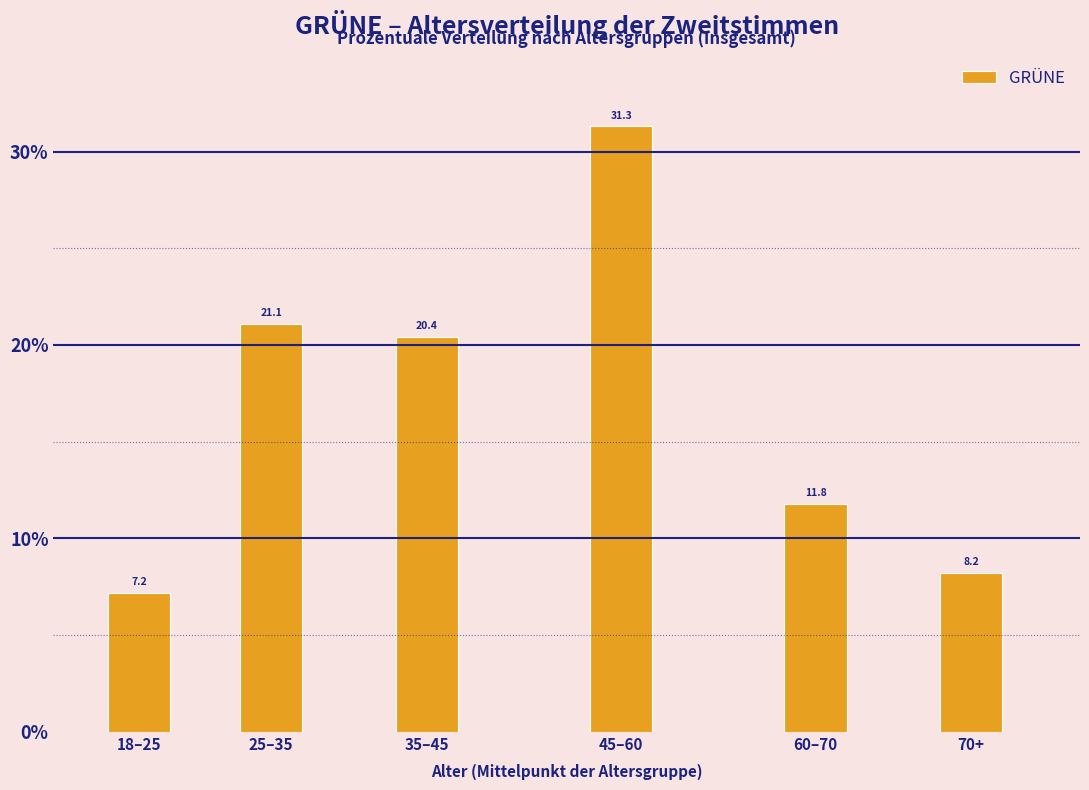

Reading left to right, what are all the values shown in this chart?

7.2	21.1	20.4	31.3	11.8	8.2